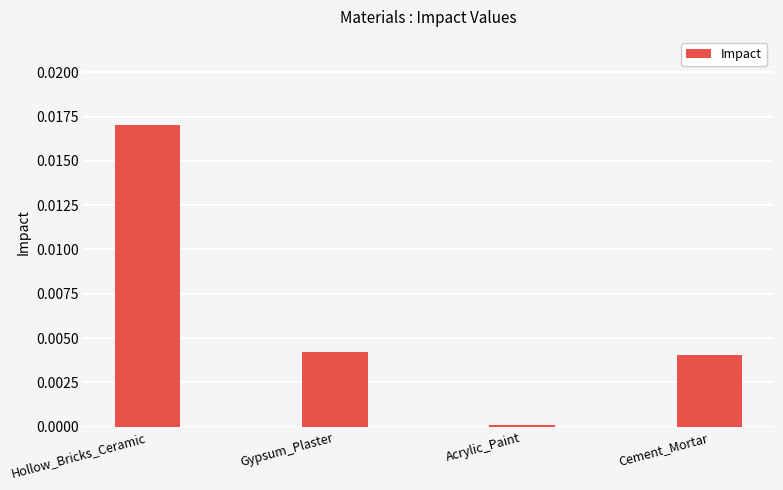

At which category does the chart reach its peak across all series?

Hollow_Bricks_Ceramic